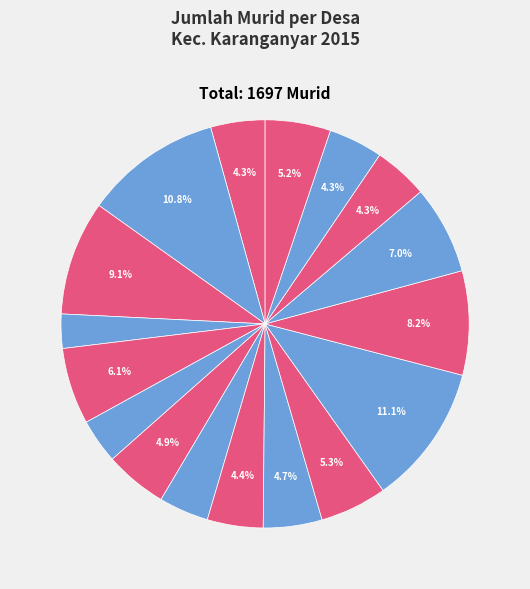

How many segments does this pie chart have?

17